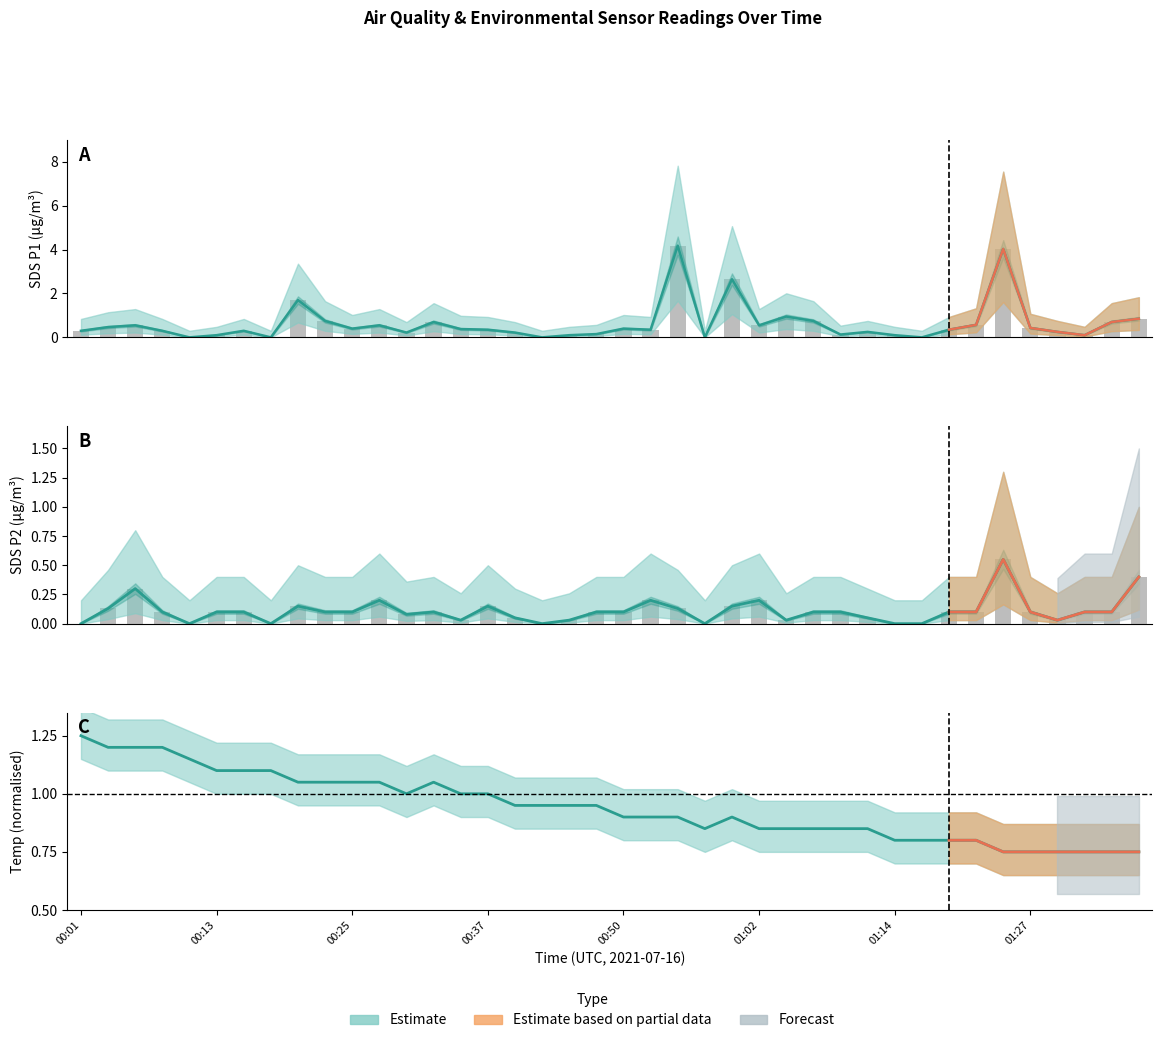

Between 00:42 and 01:12, which series saw the biggest shift?

SDS_P1